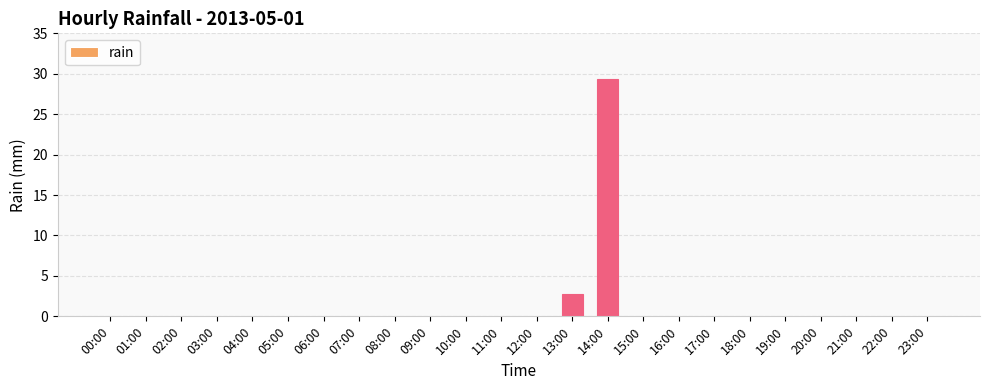

The value at 09:00 is -11.7. True or false?

False